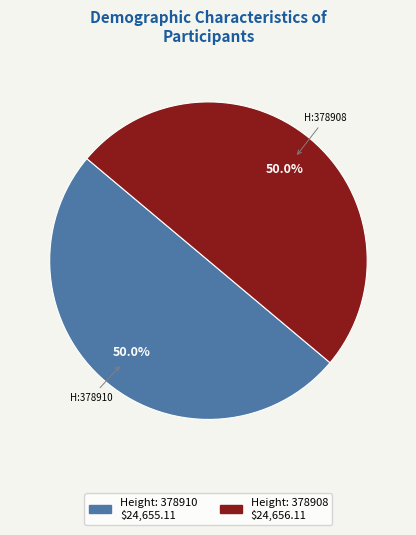

How many segments does this pie chart have?

2